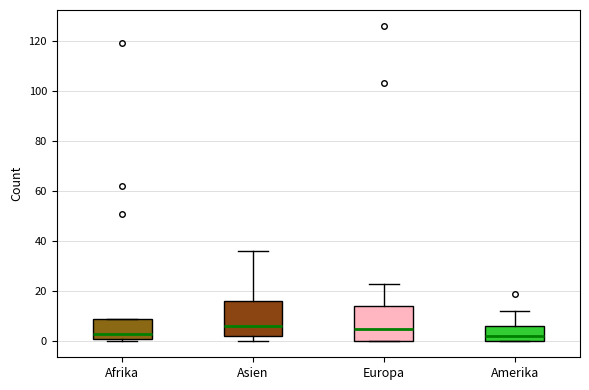

Where is the lower edge of the box for Afrika on the y-axis? The values are not printed on the chart, so give them approximately, as read against the axis.

2